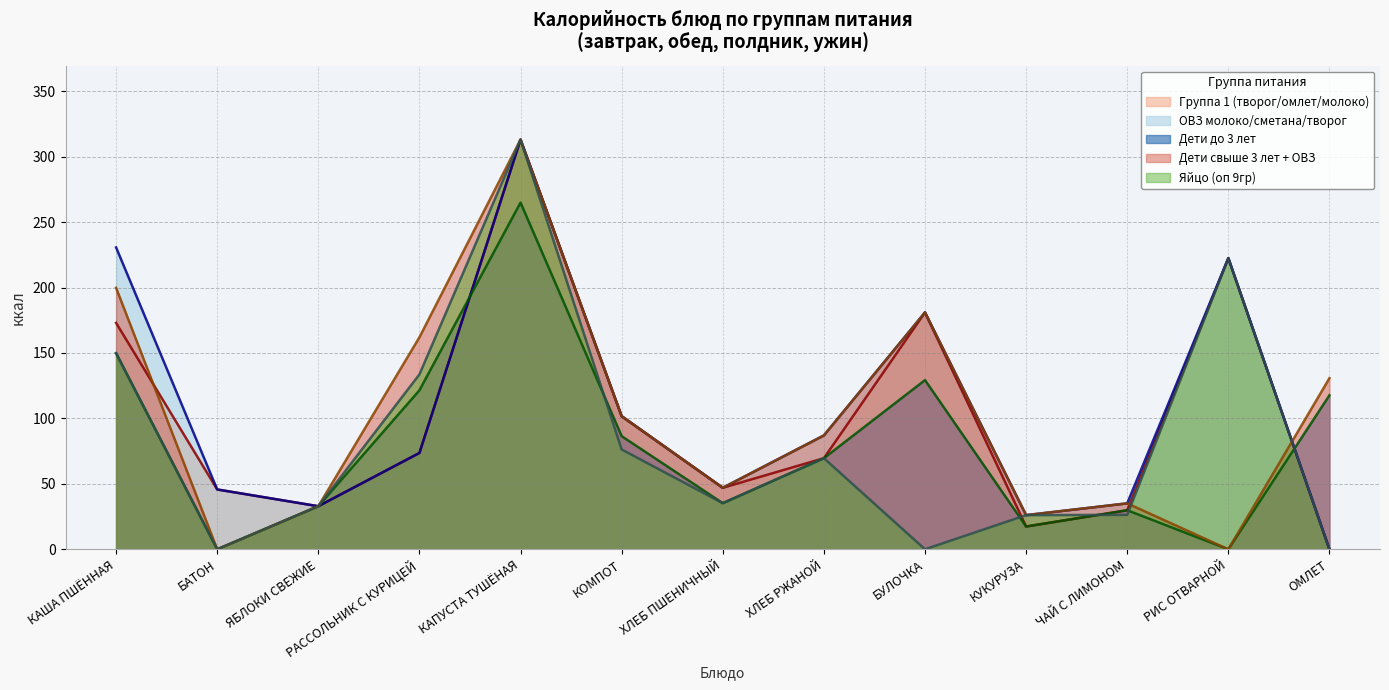

True or false: Яйцо (оп 9гр) has a value of 26.1 at КУКУРУЗА.

True